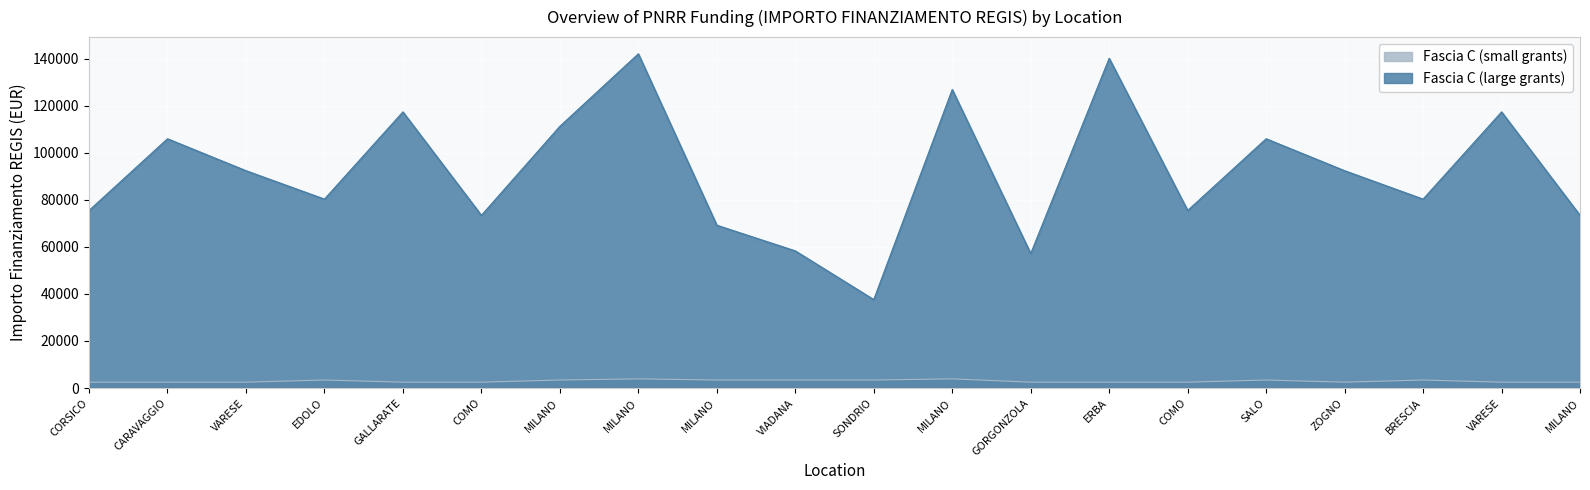

How many series are shown in this chart?

2